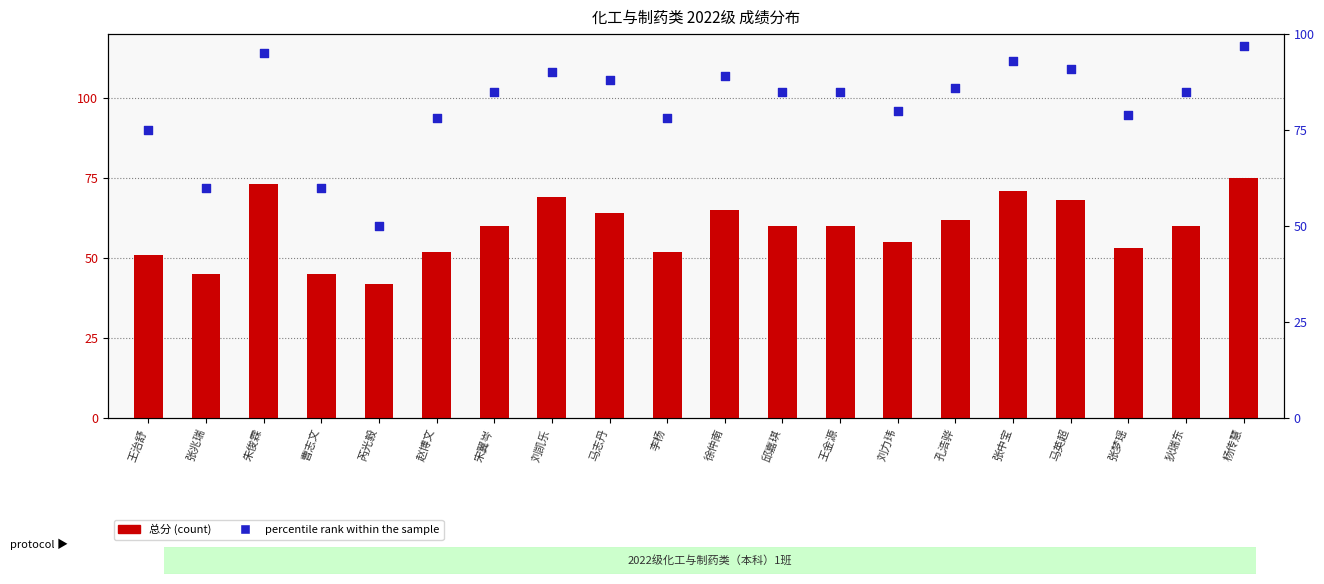

What are all the series names shown in the legend?

总分 (count), percentile rank within the sample